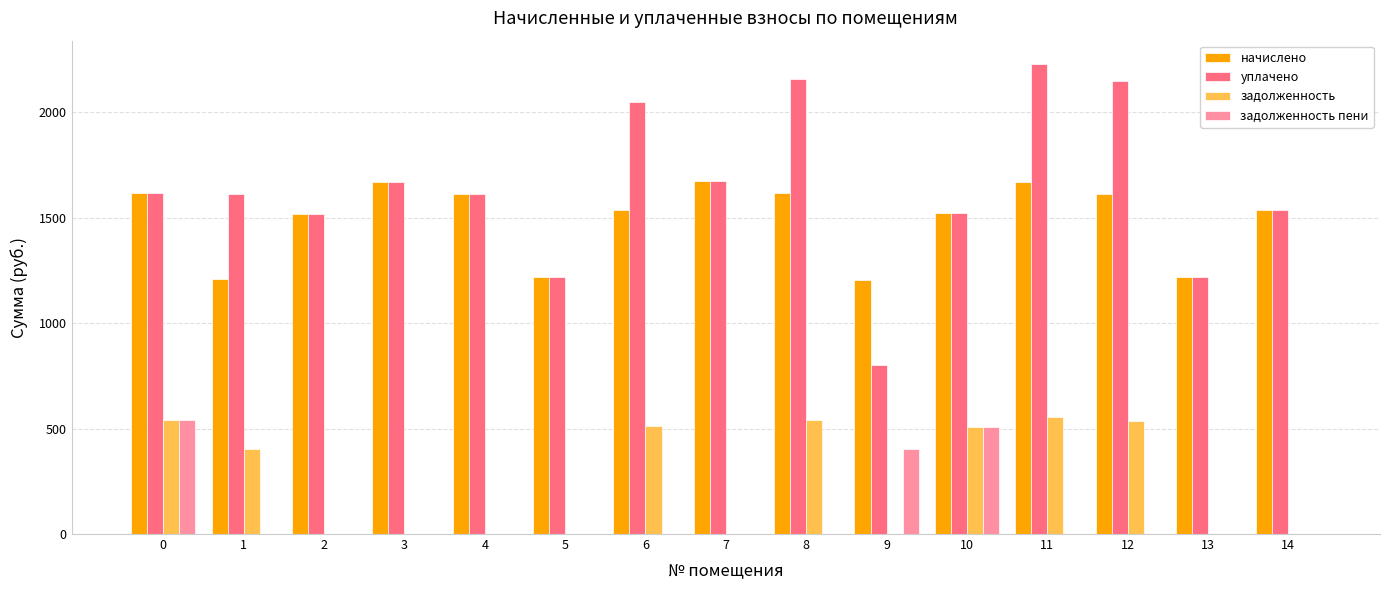

How many categories are shown in the chart?

15